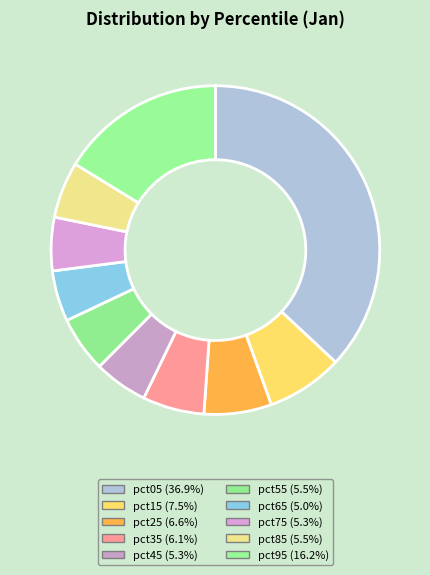

How many slices are in this pie chart?

10